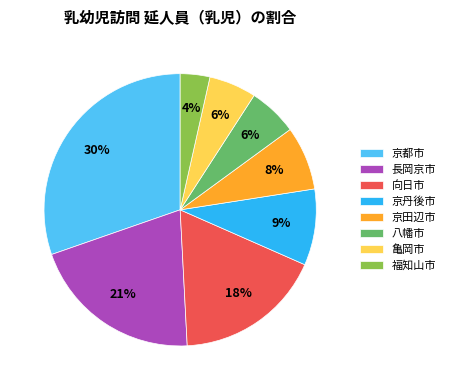

What is the ratio of the value at 亀岡市 to the value at 八幡市?

1.0